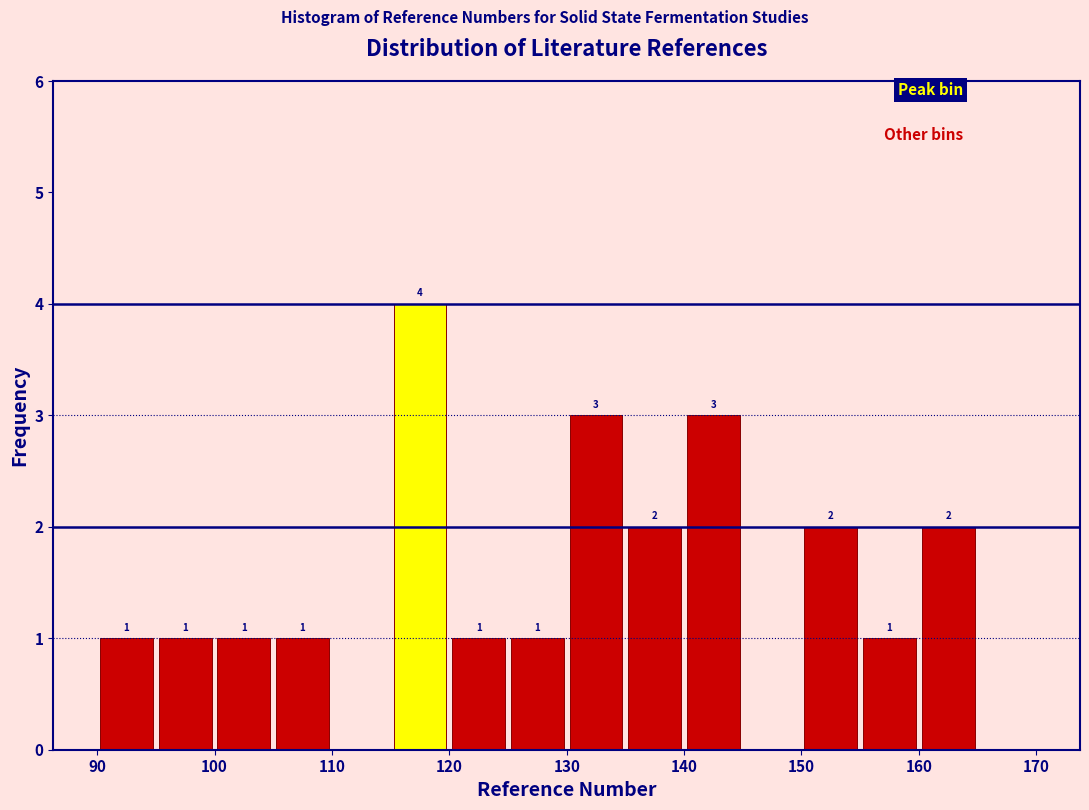

Over which range of the x-axis is the bar tallest?

115 to 120